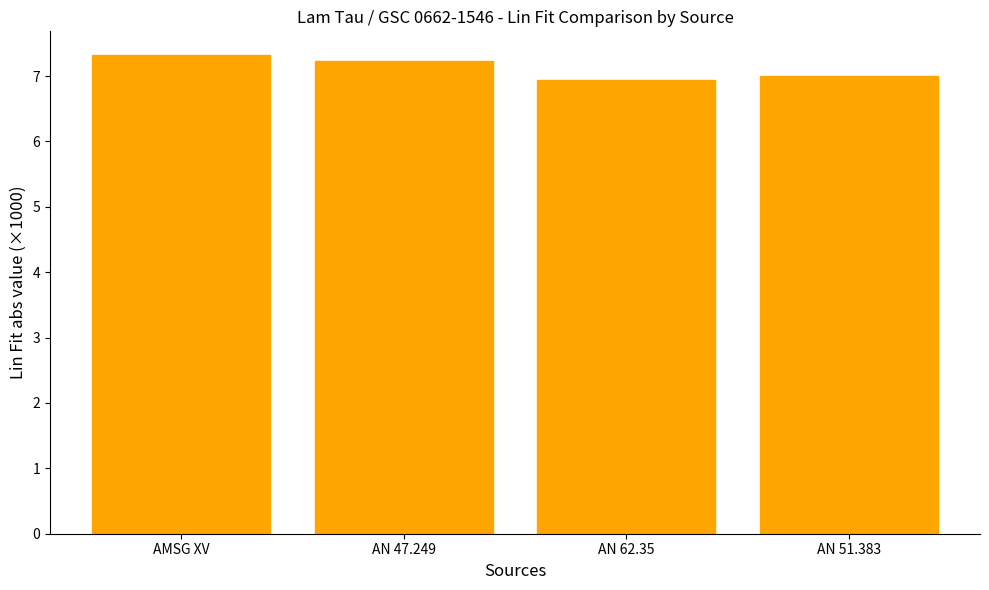

Count the number of categories in the chart.

4